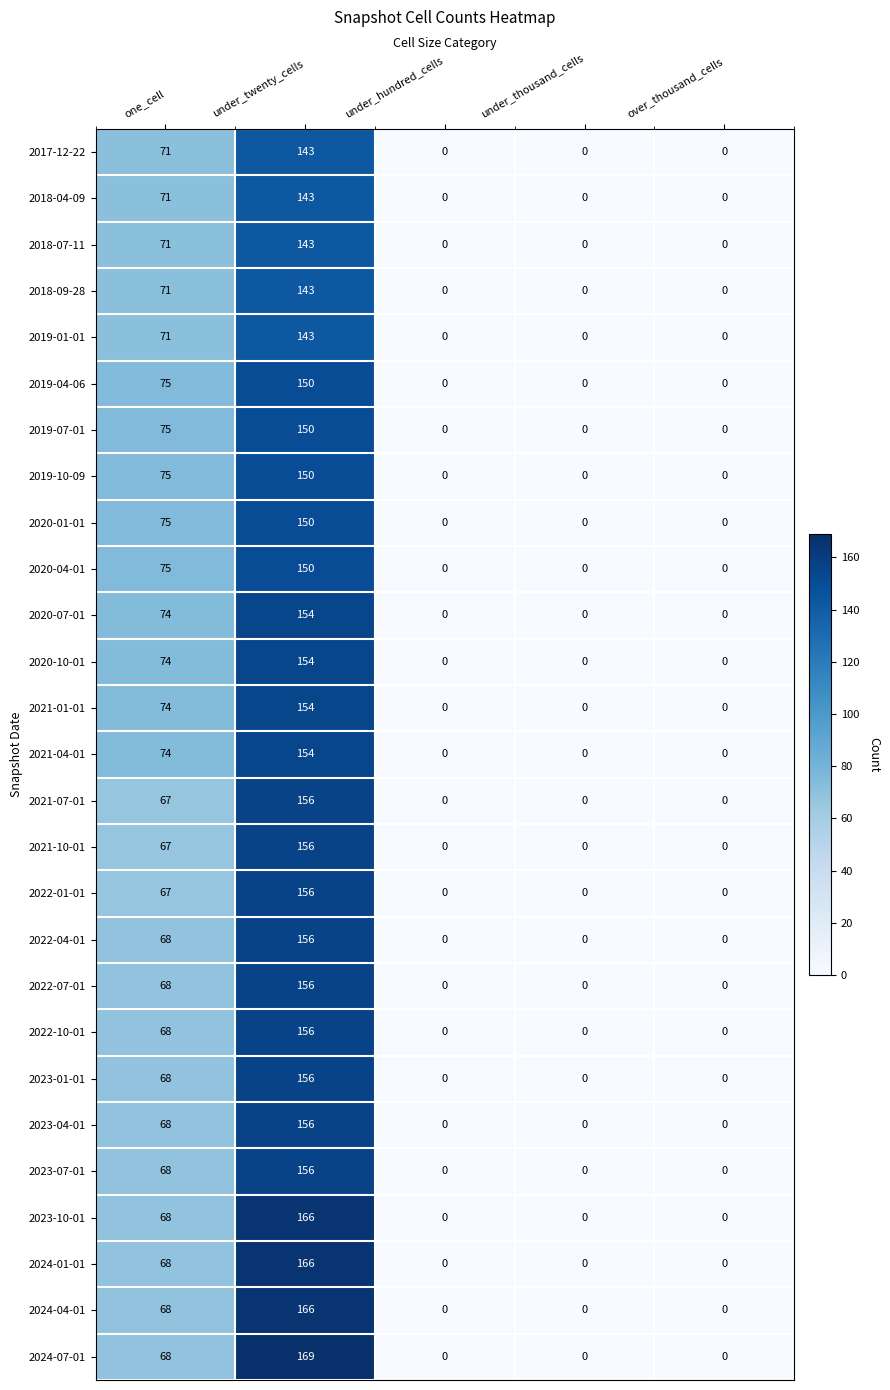

Which series has the largest total across all categories?

2024-07-01